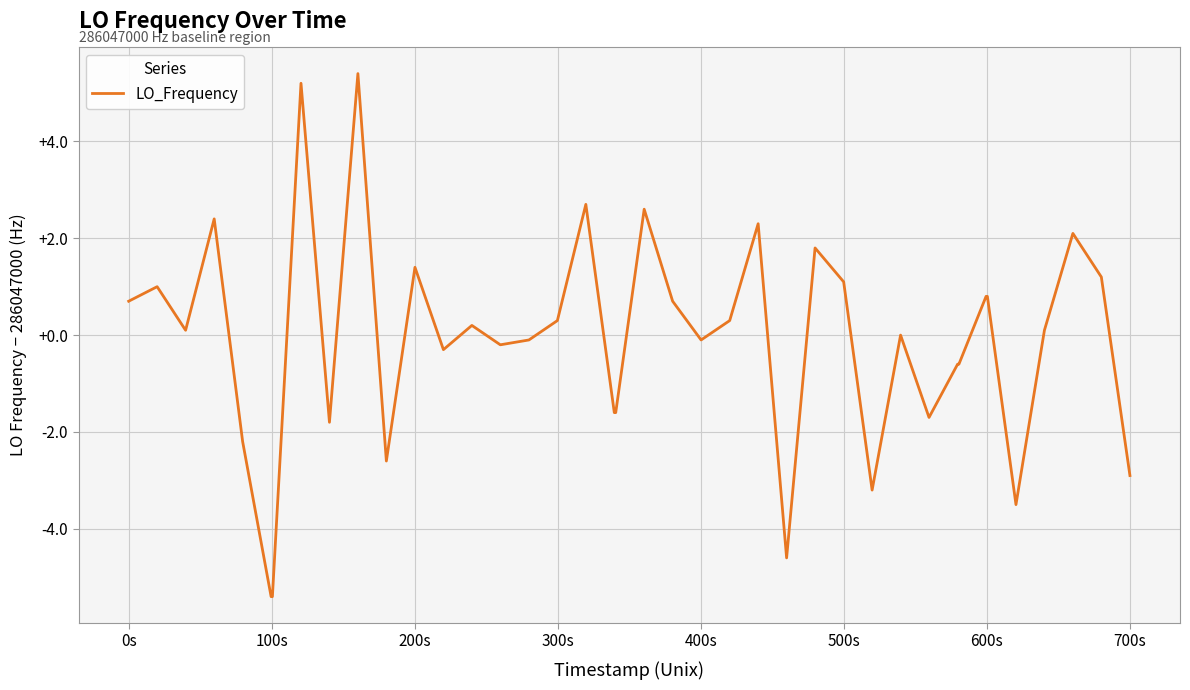

What is the greatest value displayed?

5.4